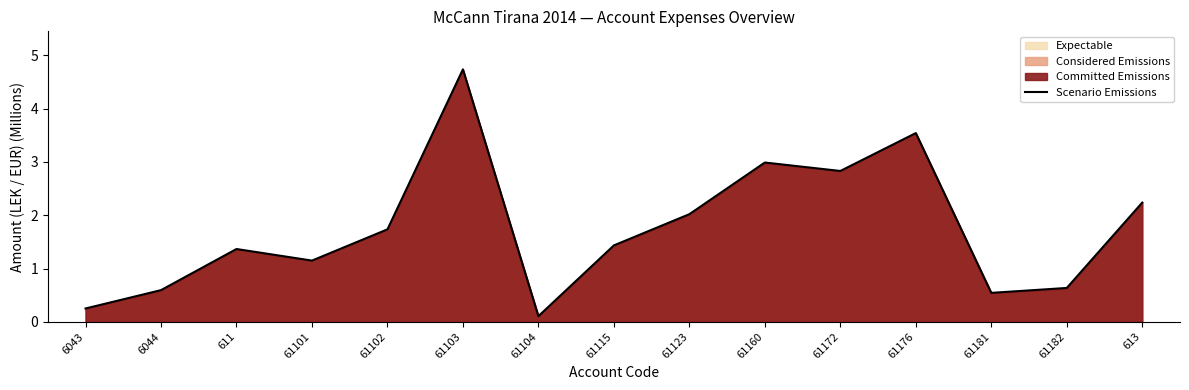

What is the sum of all values?

26.2